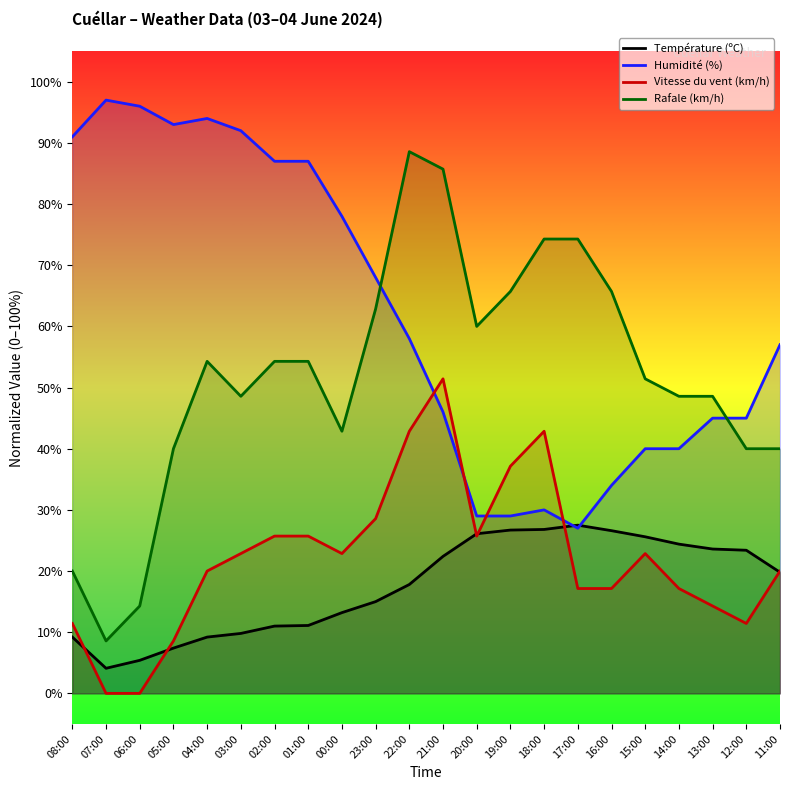

What is the sum of all Température (ºC) values?

386.1